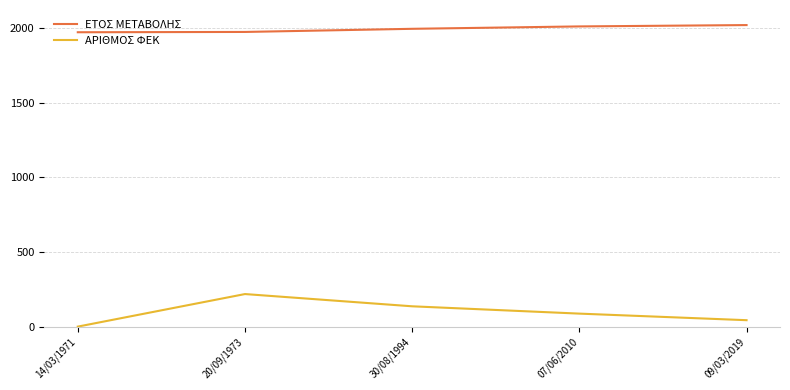

True or false: ΕΤΟΣ ΜΕΤΑΒΟΛΗΣ and ΑΡΙΘΜΟΣ ΦΕΚ intersect in this chart.

False